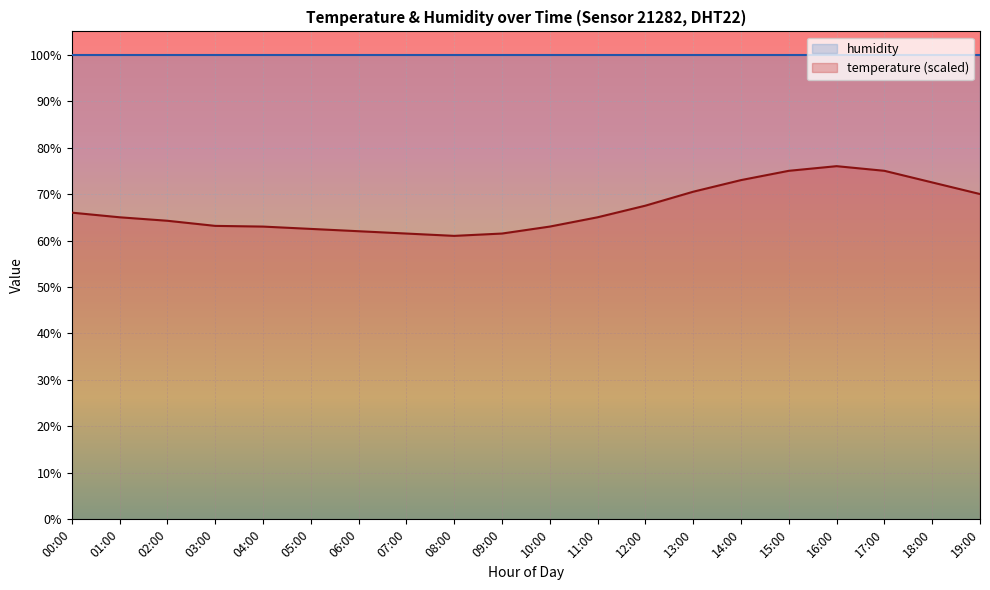

What is the sum of the values at 12:00 and 18:00?

140.0